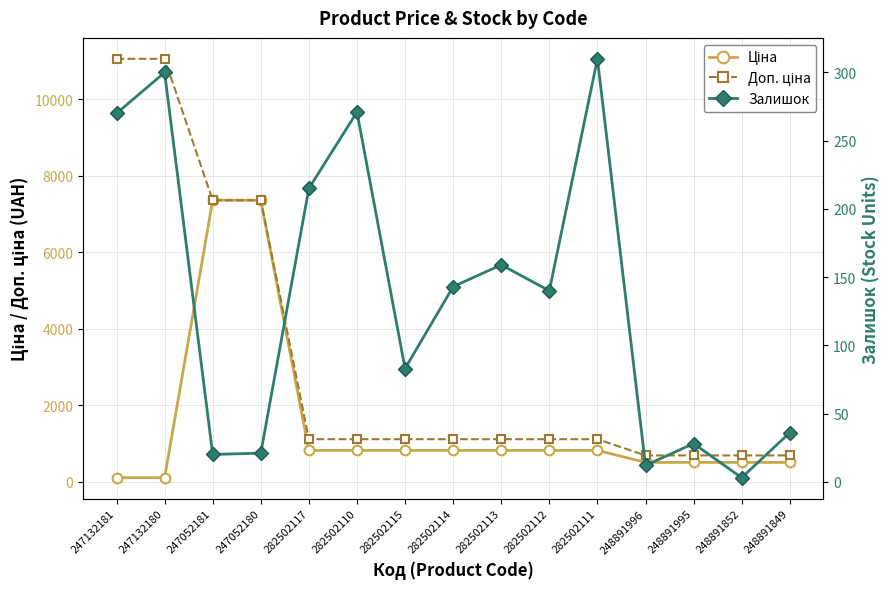

Reading right to left, list all the values displayed in this chart.

Ціна: 510.6	510.6	510.6	510.6	823.9	823.9	823.9	823.9	823.9	823.9	823.9	7360.2	7360.2	110.5	110.5
Доп. ціна: 692.0	692.0	692.0	692.0	1116.5	1116.5	1116.5	1116.5	1116.5	1116.5	1116.5	7360.2	7360.2	11055.0	11055.0
Залишок: 36.0	3.0	28.0	12.0	310.0	140.0	159.0	143.0	83.0	271.0	215.0	21.0	20.0	300.0	270.0